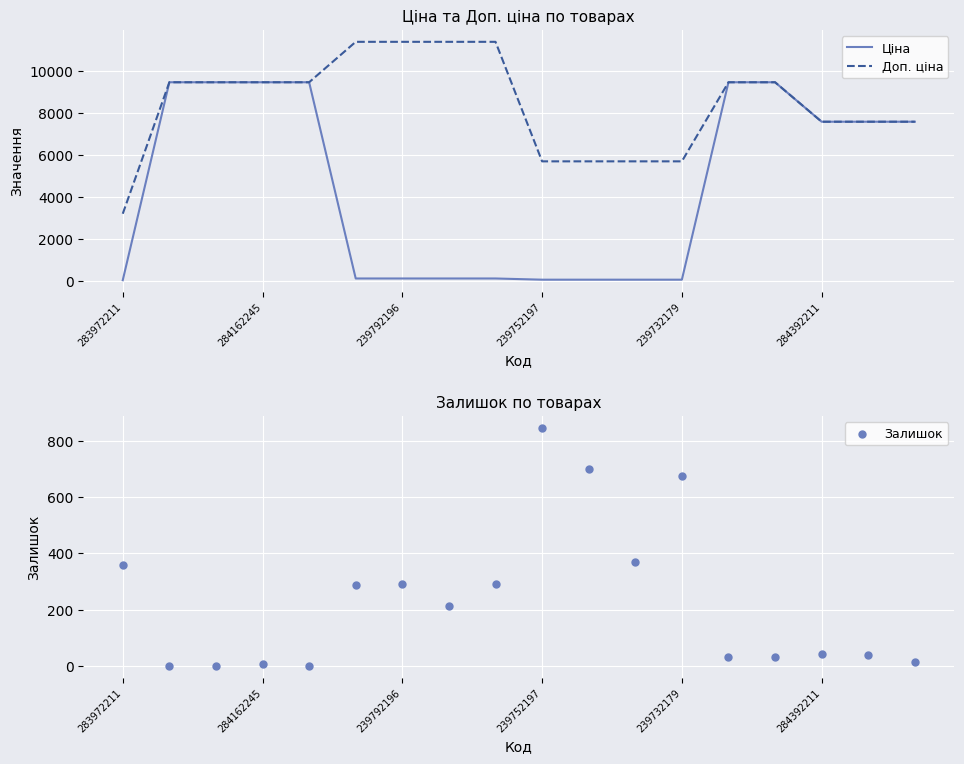

Which series has the widest spread of Y values?

Ціна